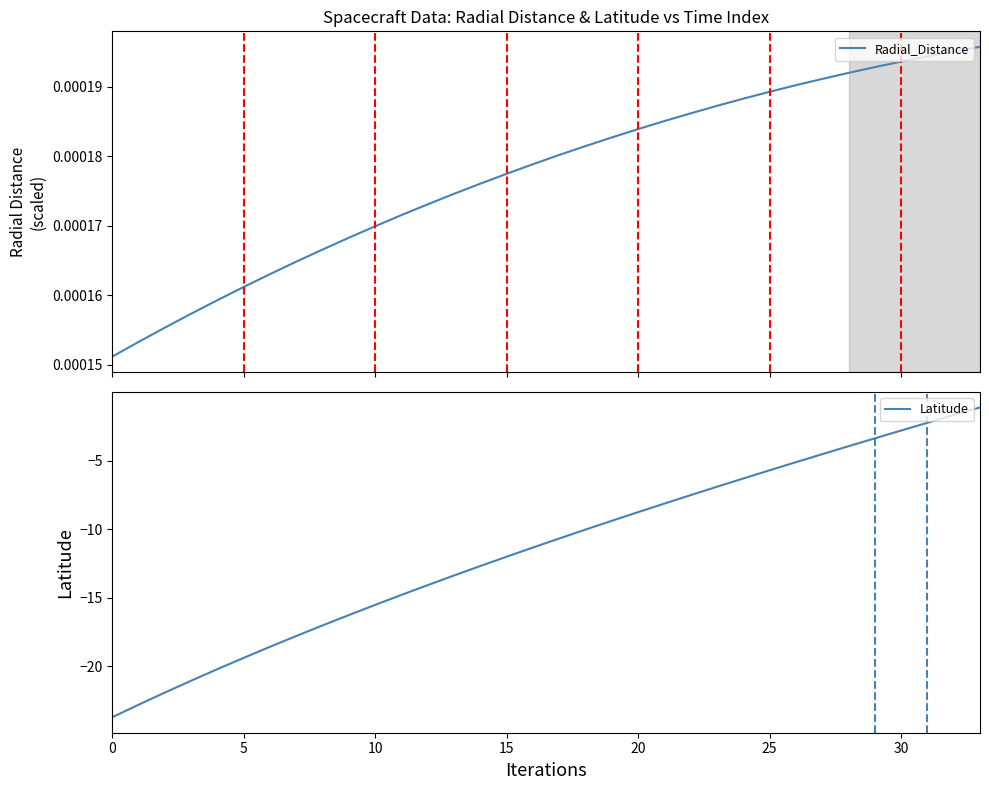

Rank the series by their maximum value, from highest to lowest.

Radial_Distance, Latitude